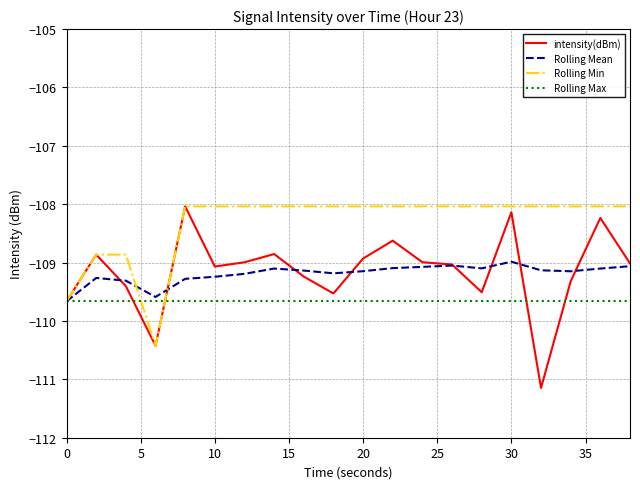

What is the maximum value shown in the chart?

-108.0